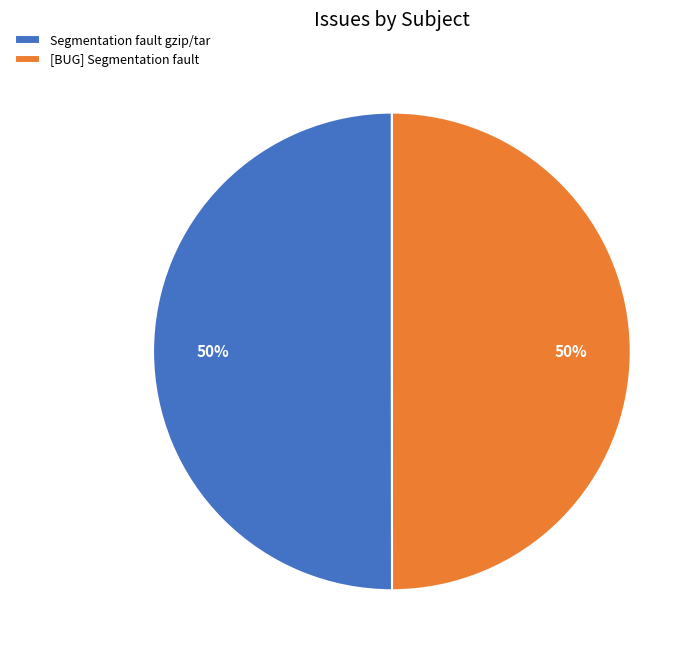

Is [BUG] Segmentation fault the majority of the pie?

No